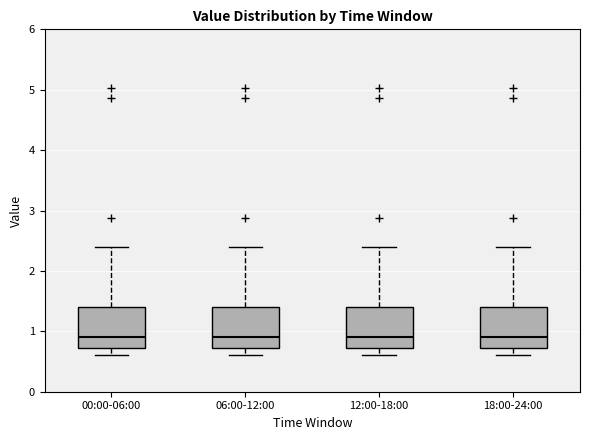

Reading left to right, transcribe this box plot: for each box, give where its median line is, the range the box spans, and where its two whiskers end, as read against the y-axis. The values are not printed on the chart, so give them approximately, as read against the axis.

00:00-06:00: median 0.9, box 0.7 to 1.4, whiskers 0.6 to 2.4
06:00-12:00: median 0.9, box 0.7 to 1.4, whiskers 0.6 to 2.4
12:00-18:00: median 0.9, box 0.7 to 1.4, whiskers 0.6 to 2.4
18:00-24:00: median 0.9, box 0.7 to 1.4, whiskers 0.6 to 2.4